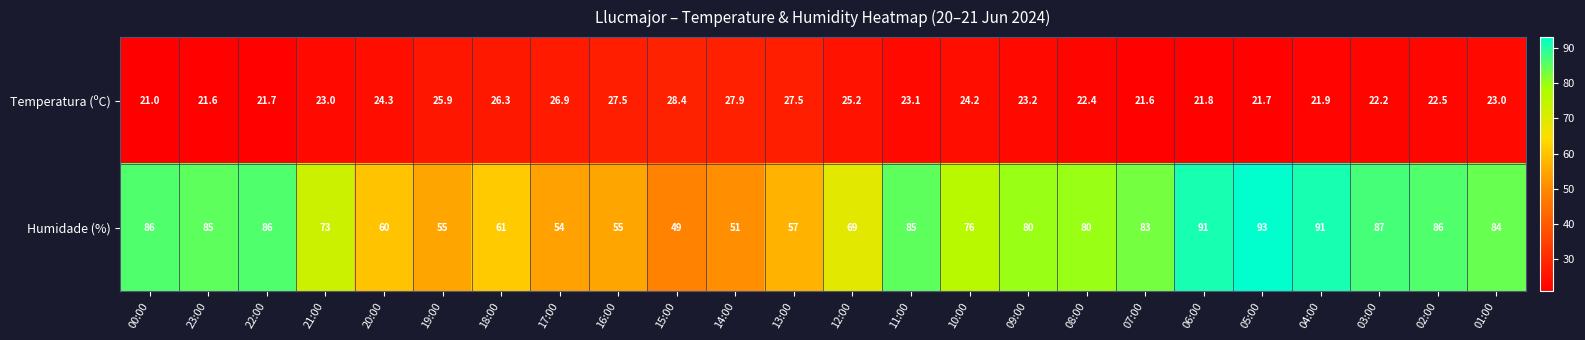

How many data points in Temperatura (ºC) are less than 23?

10